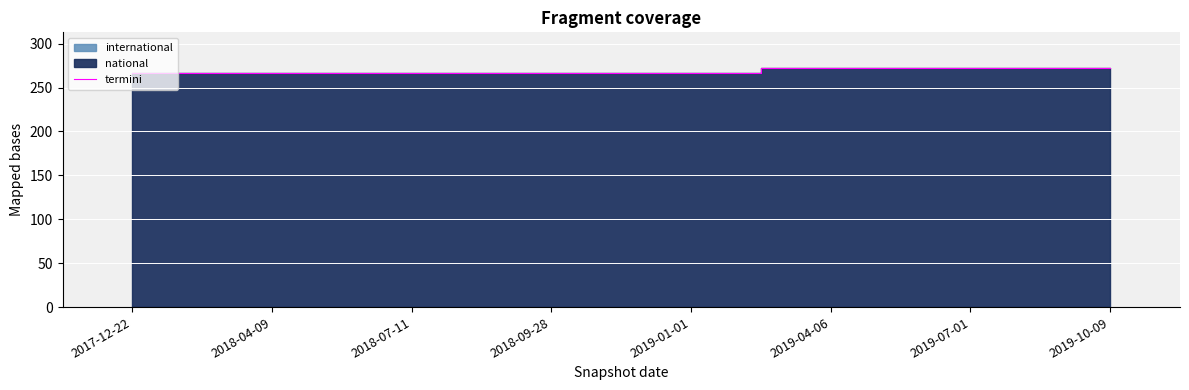

What is the greatest value displayed?

272